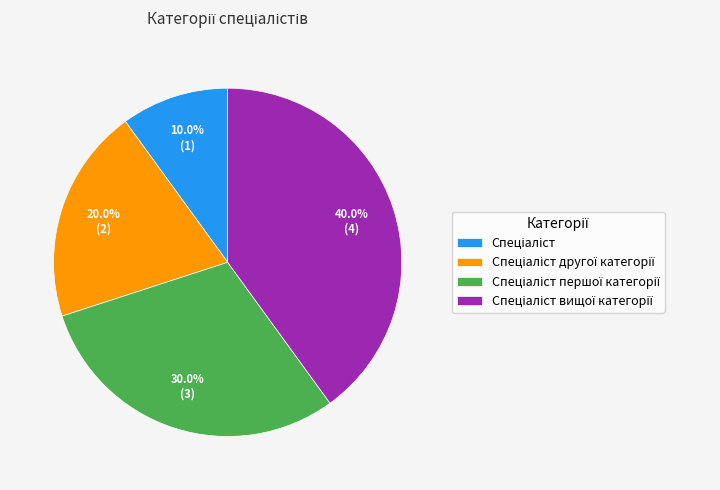

How many slices are in this pie chart?

4